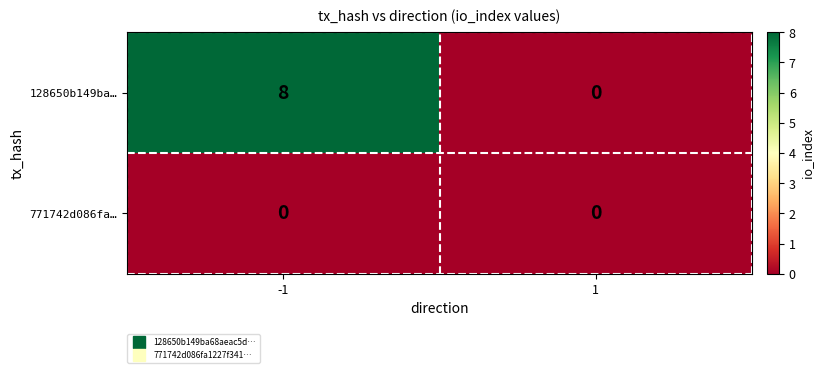

How many distinct data groups are displayed?

2